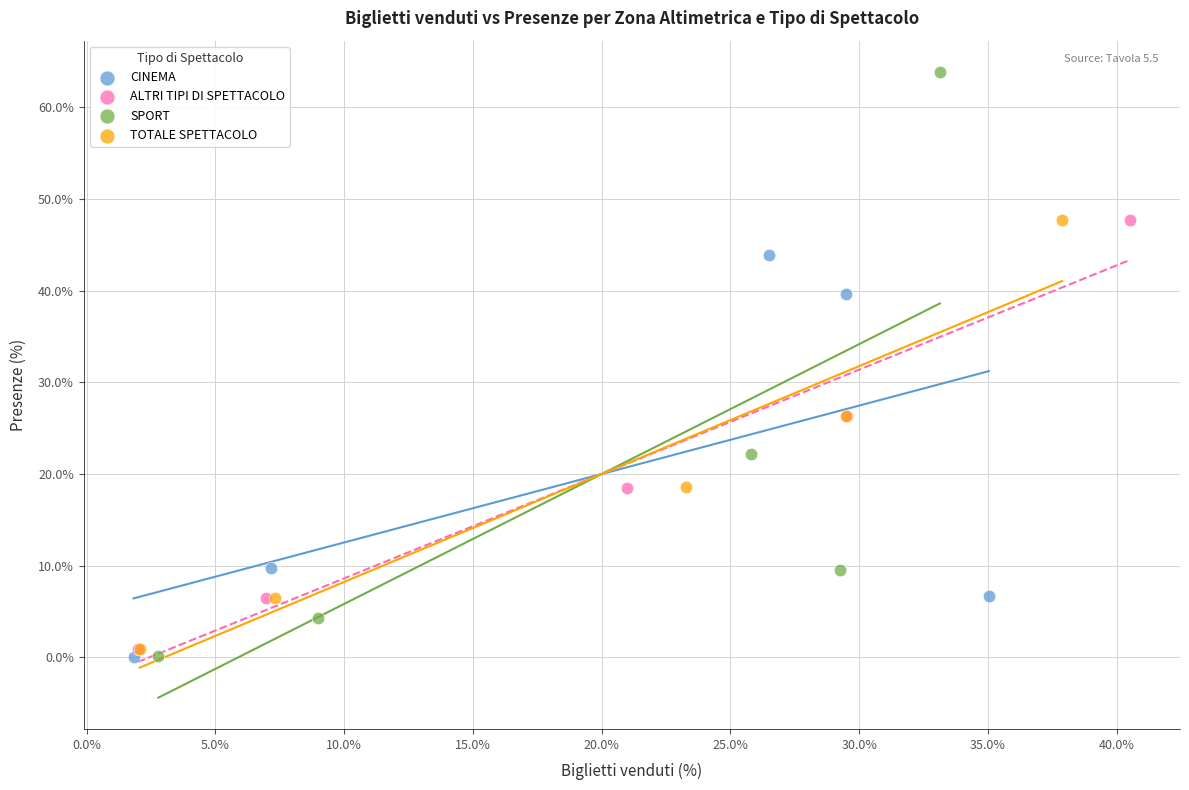

Which series has the widest spread of Y values?

SPORT